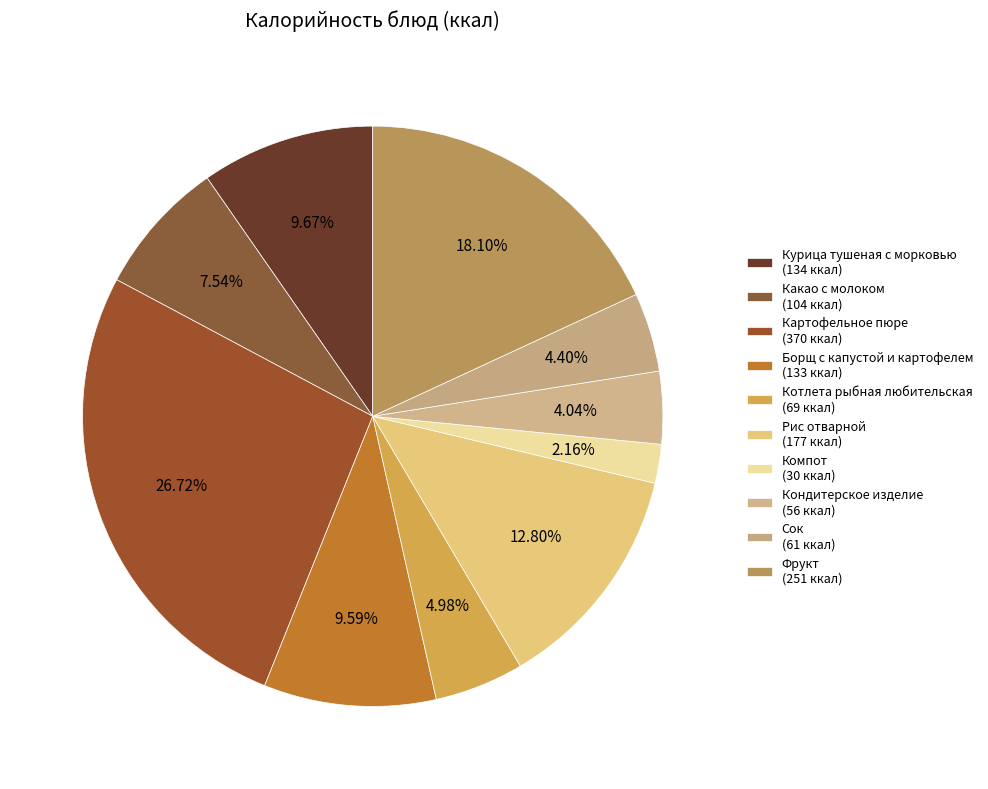

Which slice is the largest?

Картофельное пюре